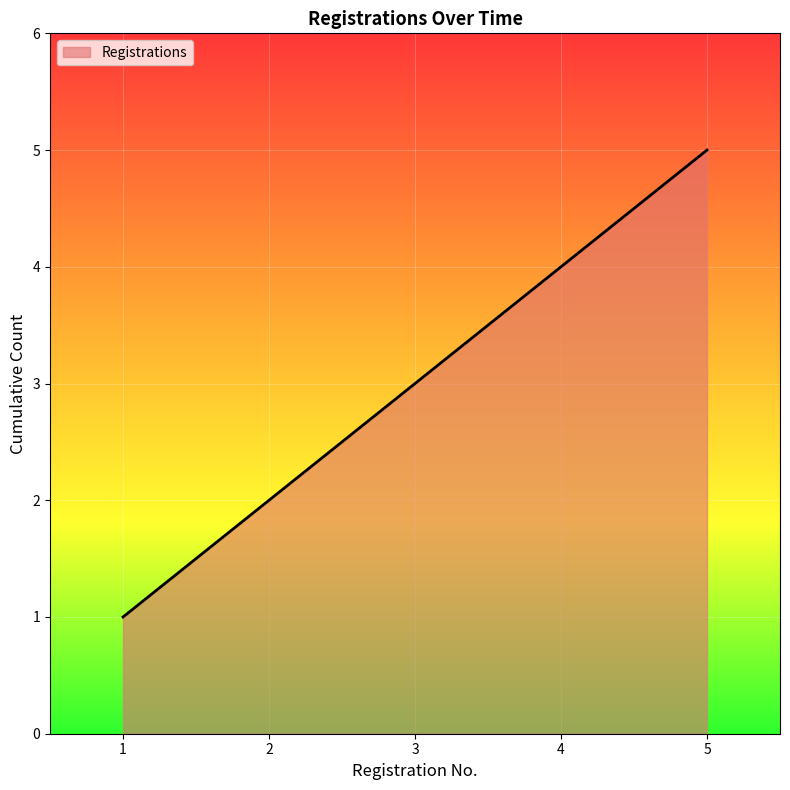

What is the smallest value displayed?

1